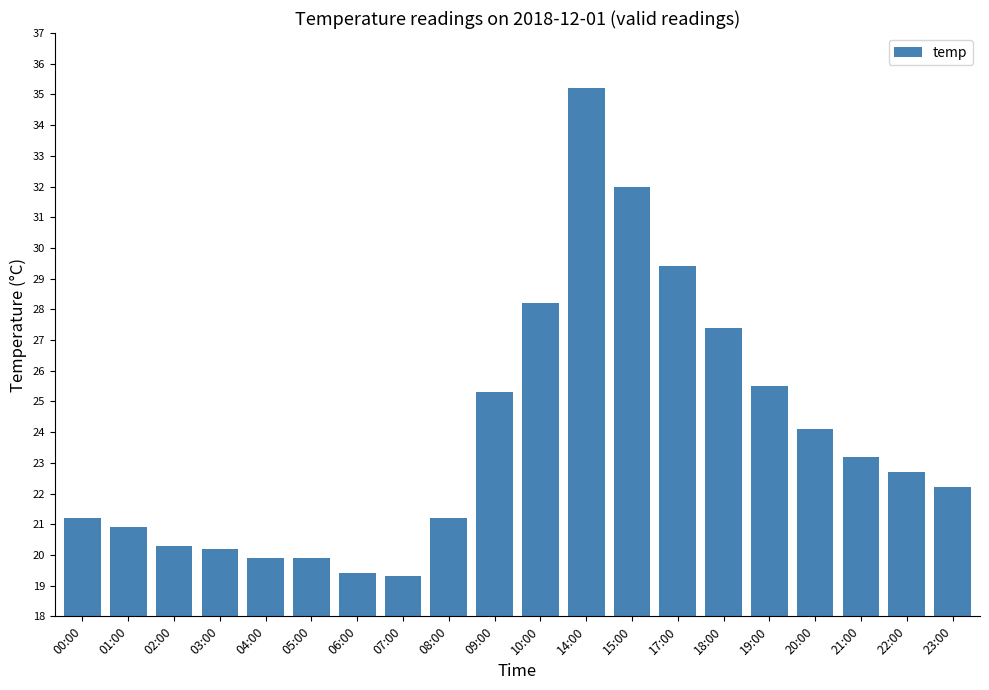

Read the value at 07:00.

19.3